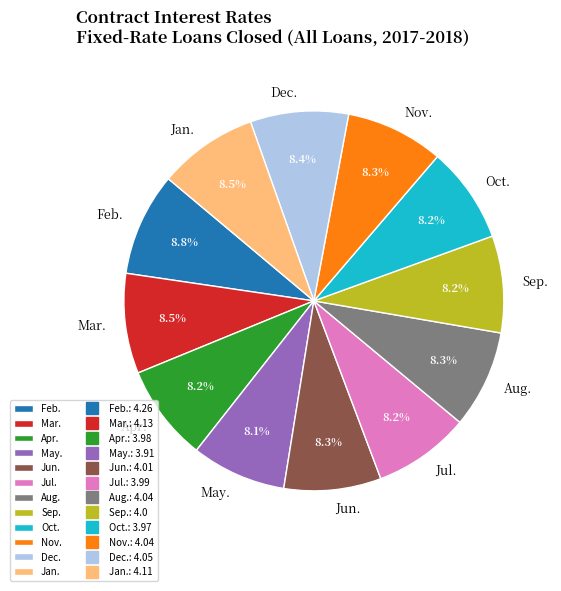

How many slices are in this pie chart?

12